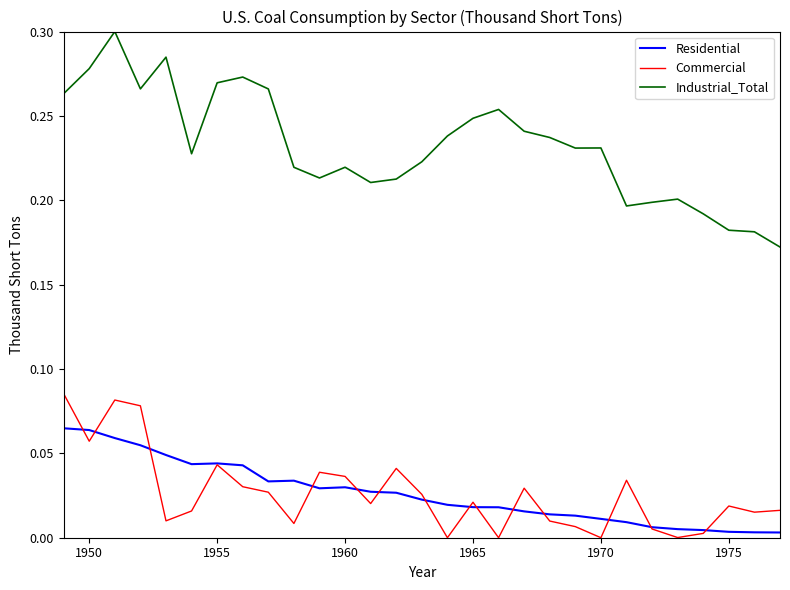

True or false: Commercial and Industrial_Total cross at least once.

False